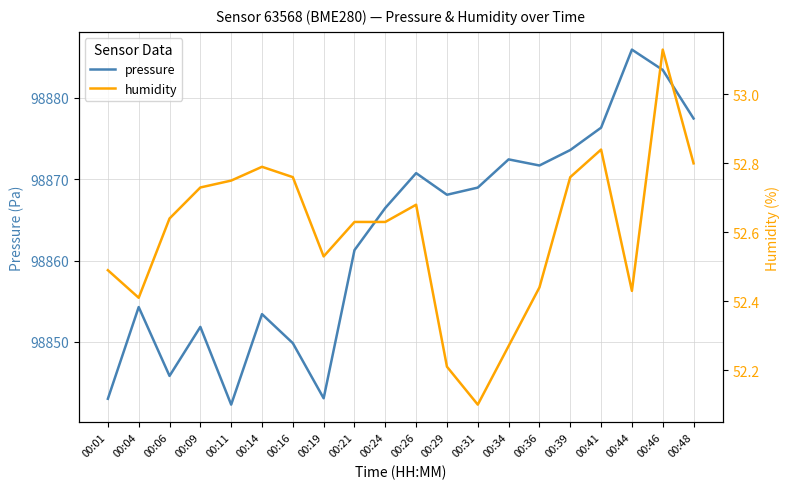

What are all the series names shown in the legend?

pressure, humidity